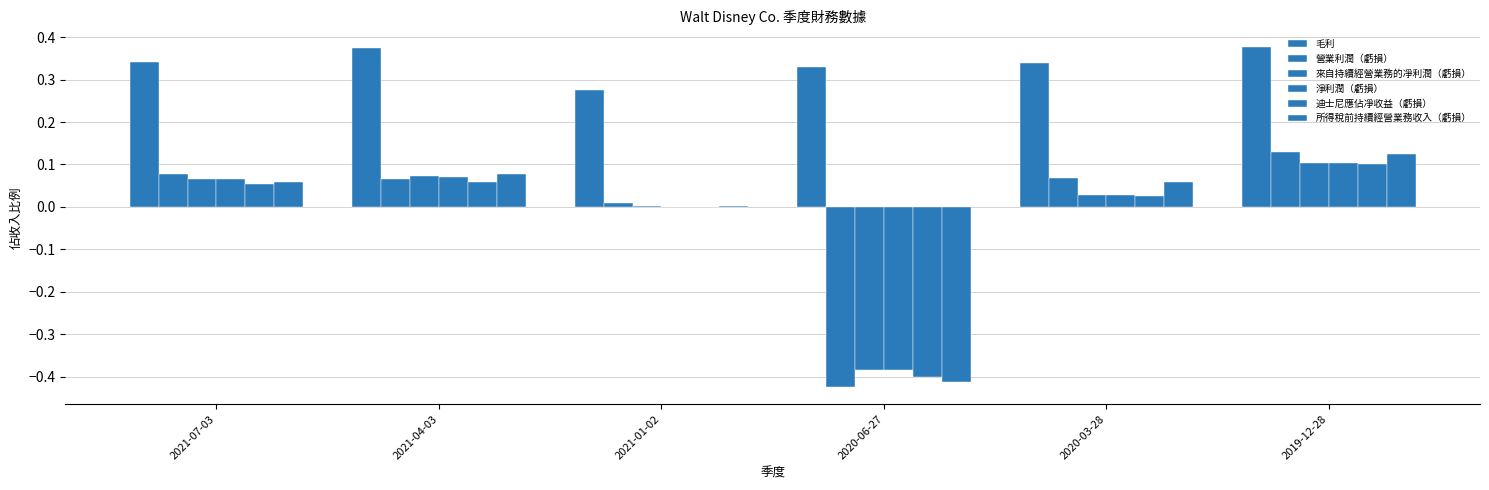

Count the number of categories in the chart.

6